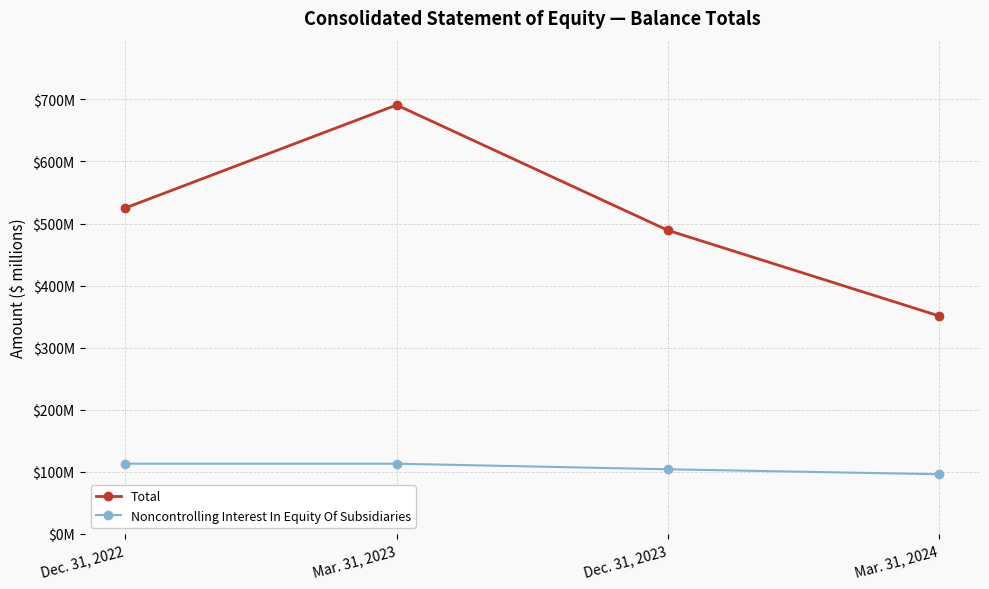

What is the total value across all series at Dec. 31, 2023?

593